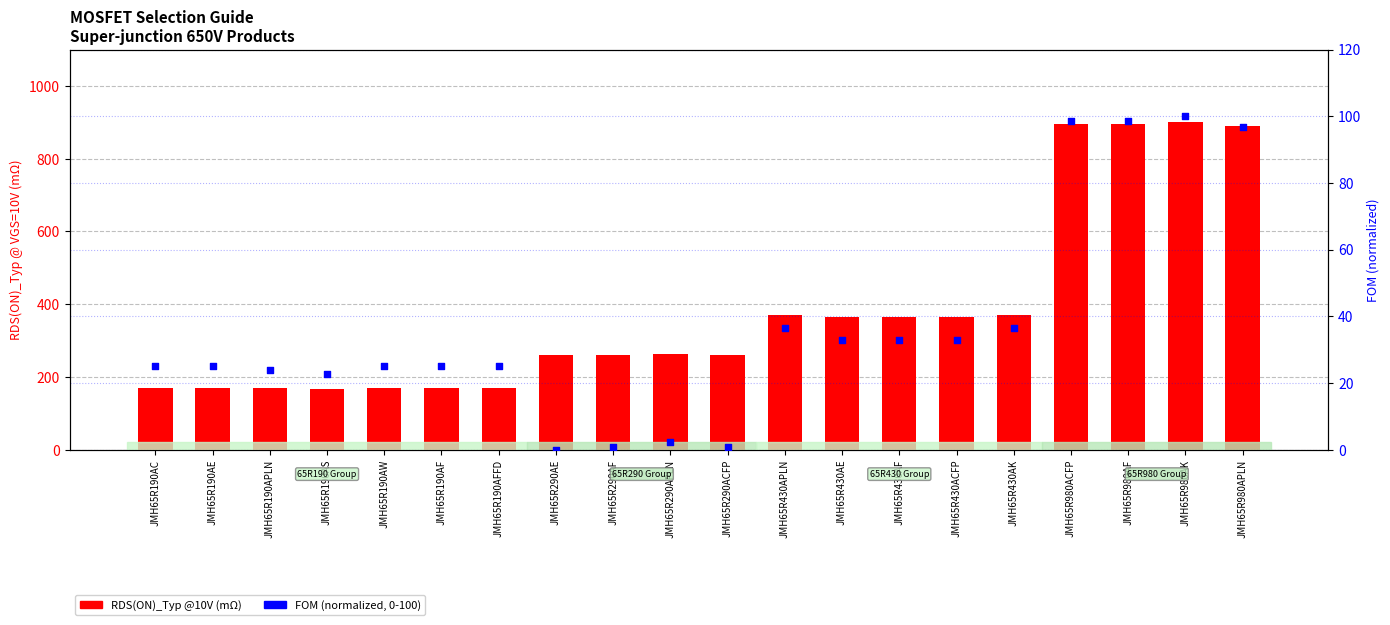

At which category is the sum across all series the highest?

JMH65R980AK